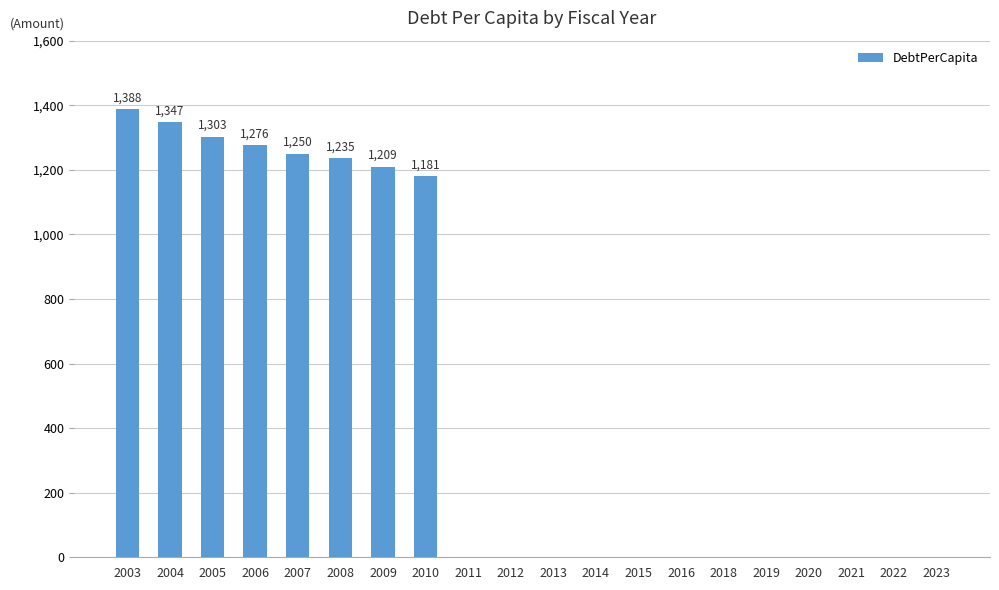

Between 2008 and 2020, which is larger?

2008